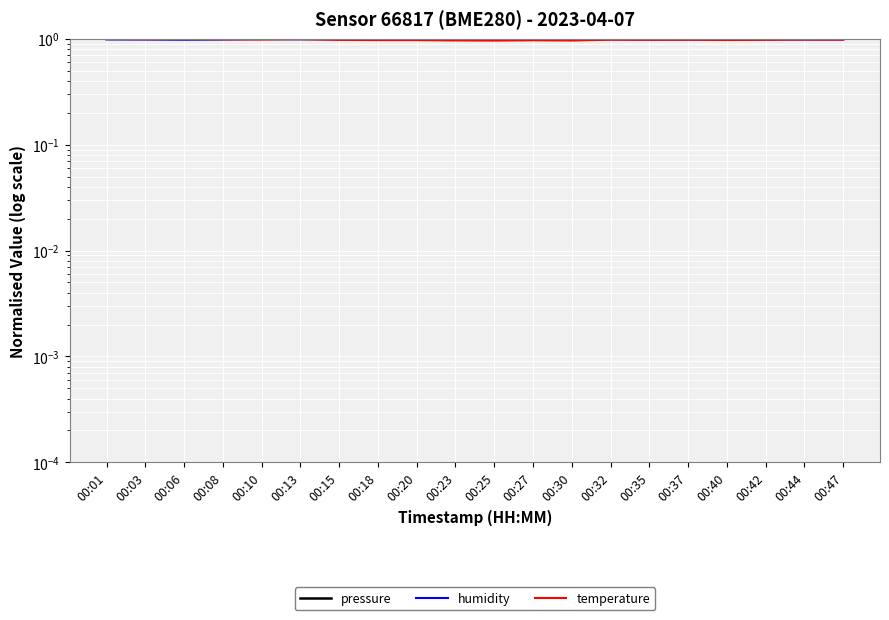

Which series has the largest range (max minus min)?

temperature